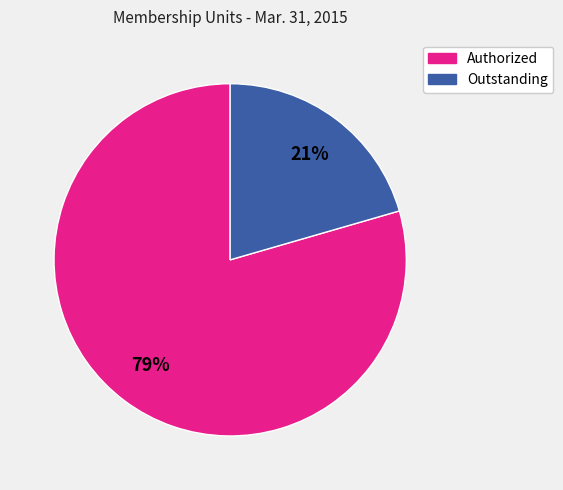

Combined, do Outstanding and Authorized account for over 50%?

Yes